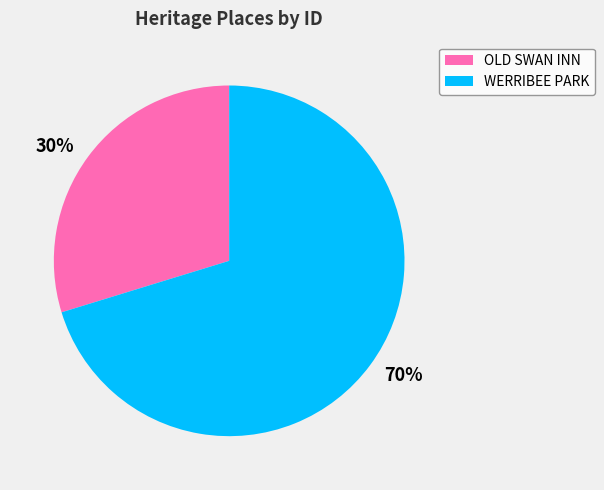

What is the ratio of the value at 30% to the value at 70%?

0.4